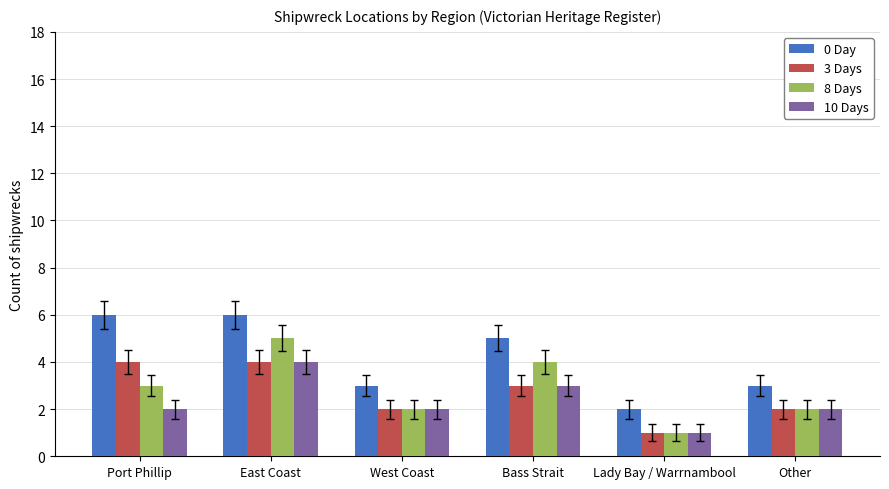

What is the label of the 3rd bar from the left?

West Coast